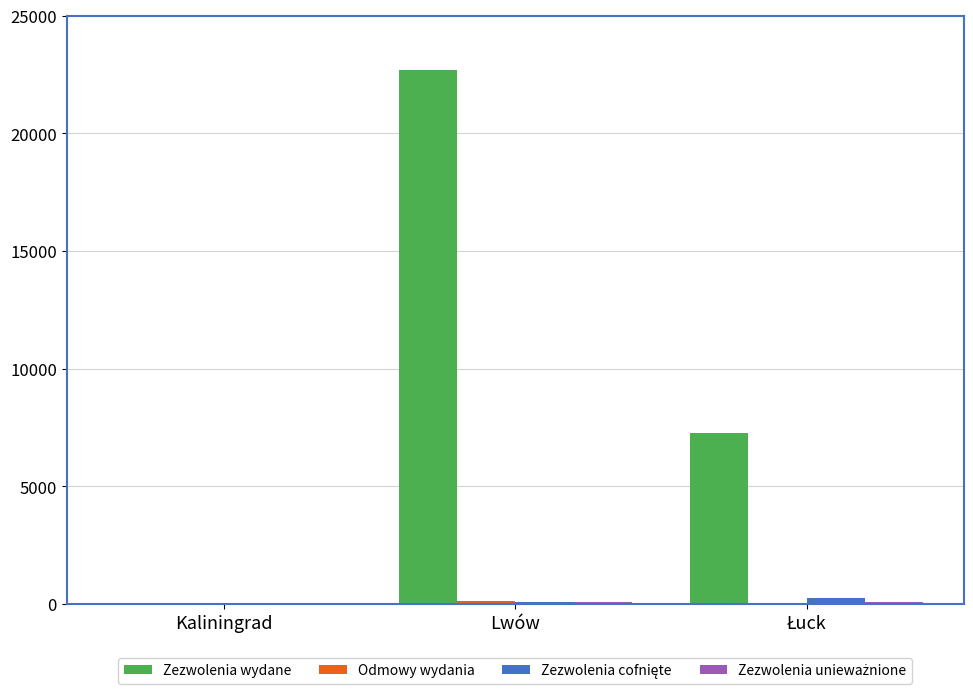

What is the sum of the Zezwolenia wydane values at Lwów and Kaliningrad?

22698